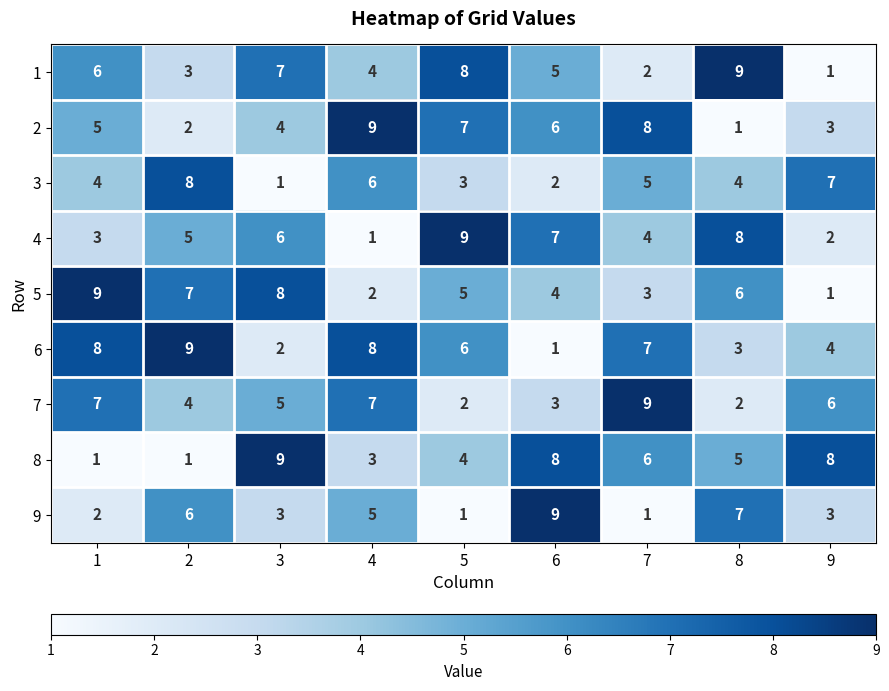

The value of 2 at 8 is 1. True or false?

True